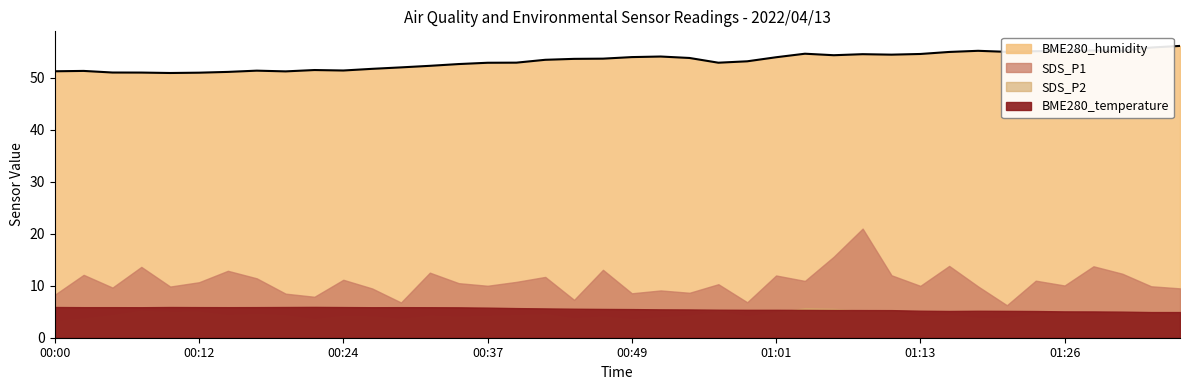

What is the ratio of the value at 39 to the value at 18?

1.0